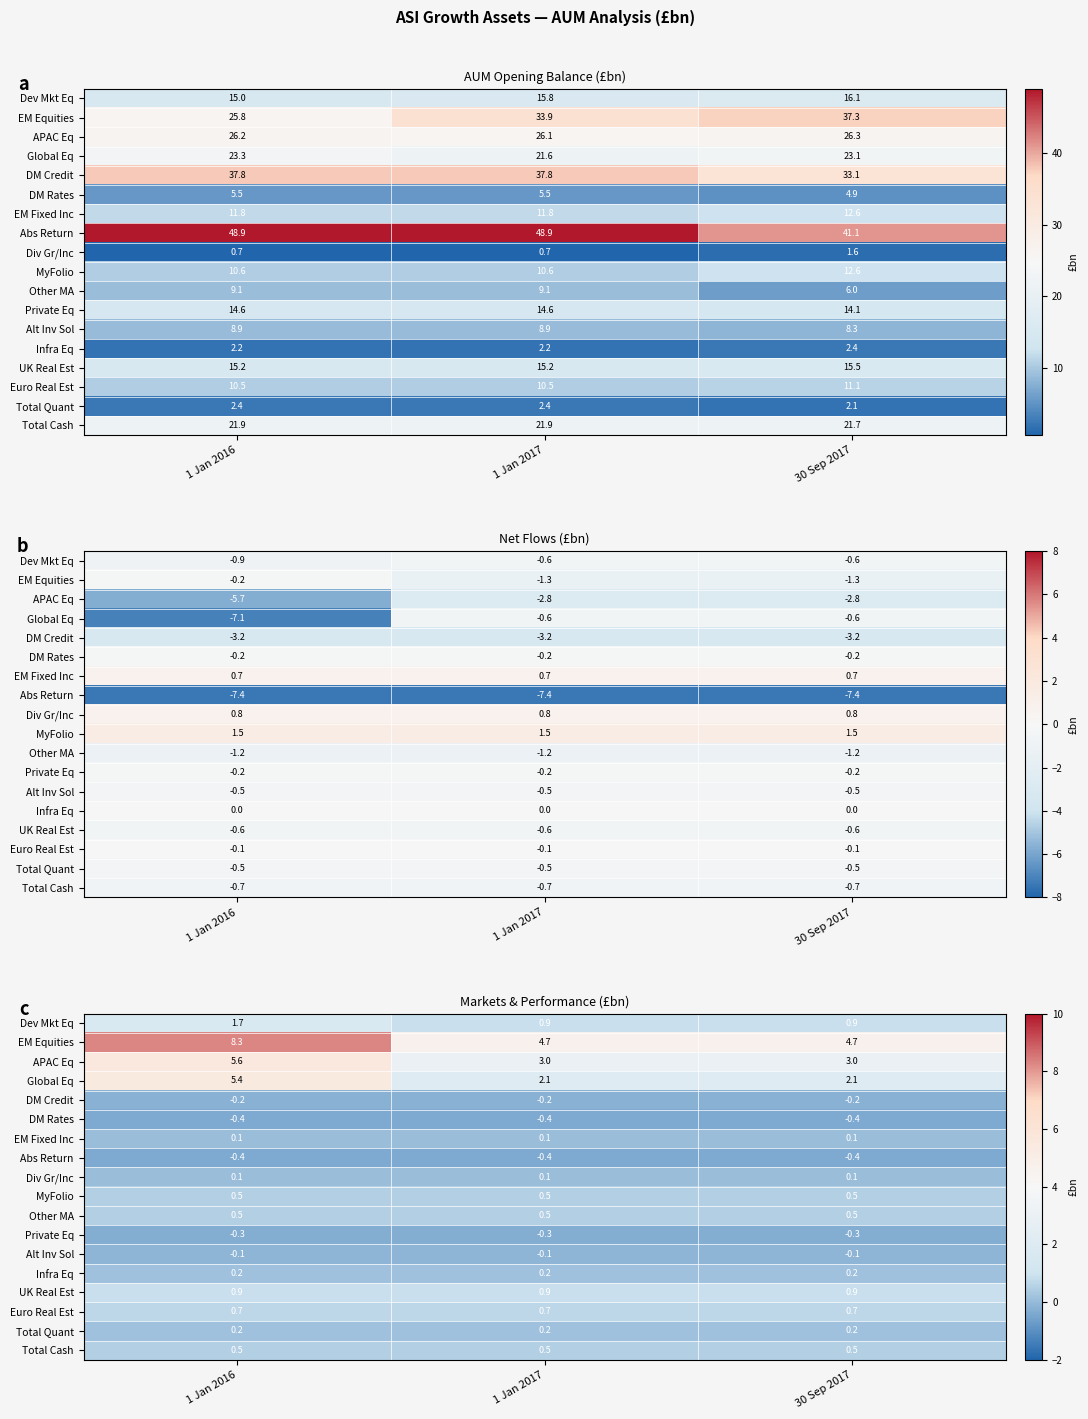

At which category is the sum across all series the highest?

1 Jan 2016